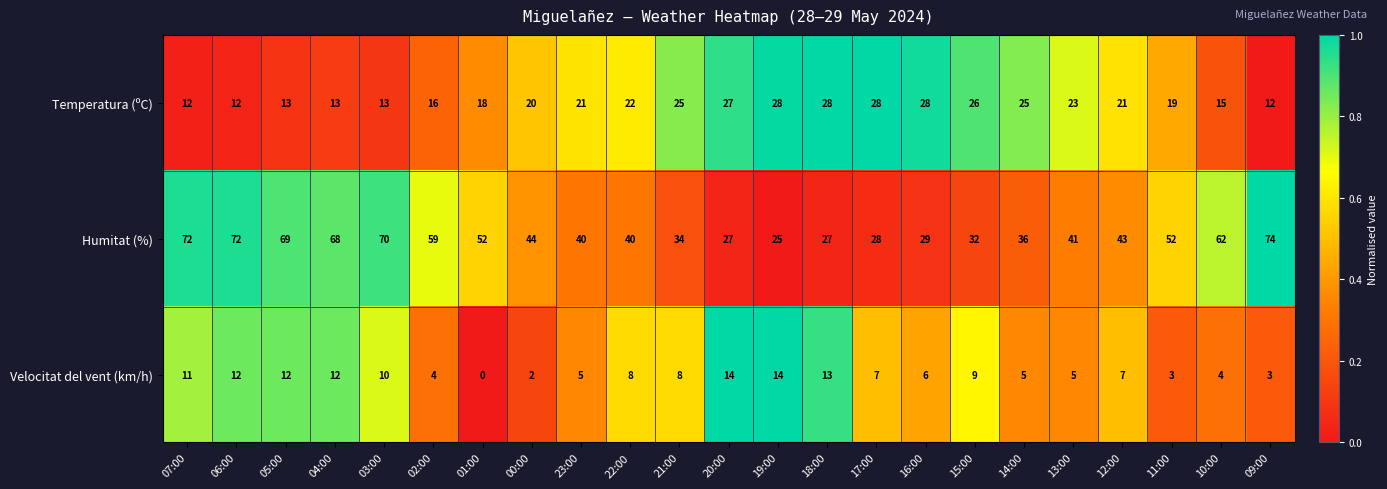

What is the sum of the Temperatura (ºC) values at 20:00 and 00:00?

47